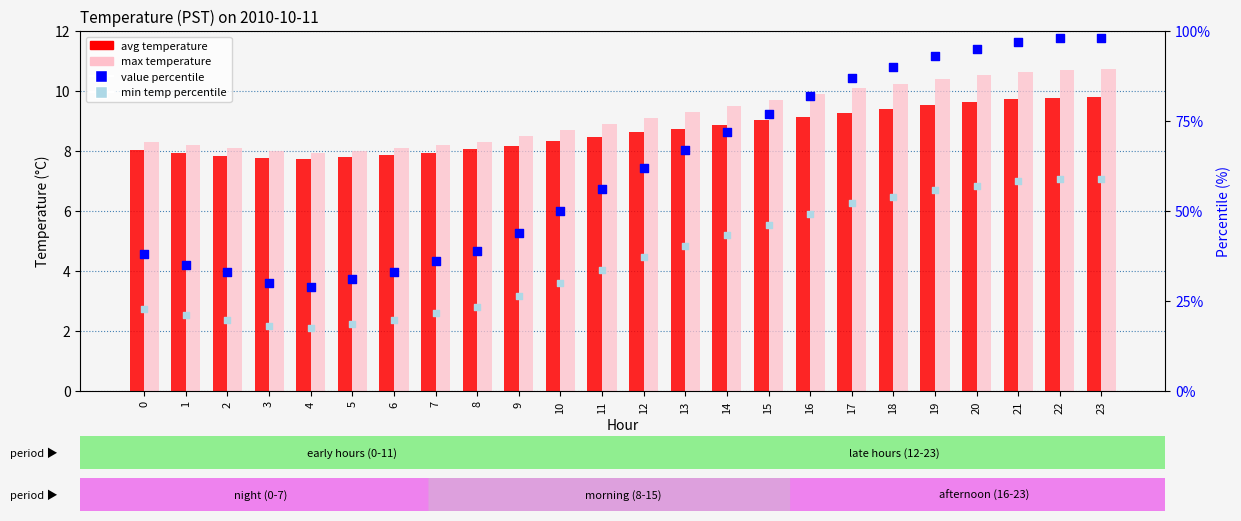

Which series contains the highest Y value?

value percentile